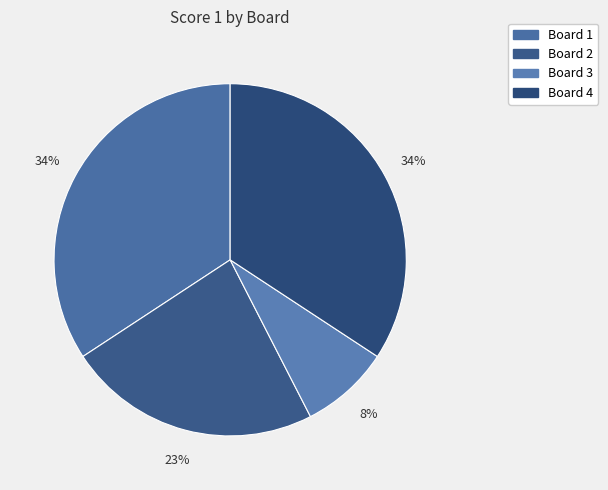

To the nearest percent, what is the difference between the Board 4 and Board 3 slice percentages?

26%